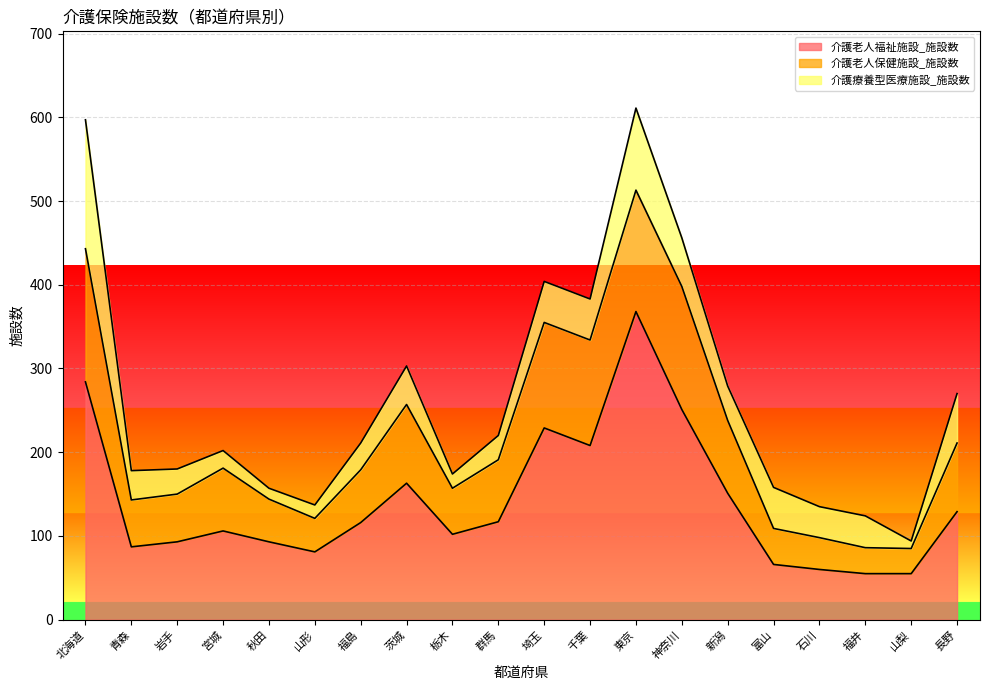

What is the label of the 6th point from the right?

新潟